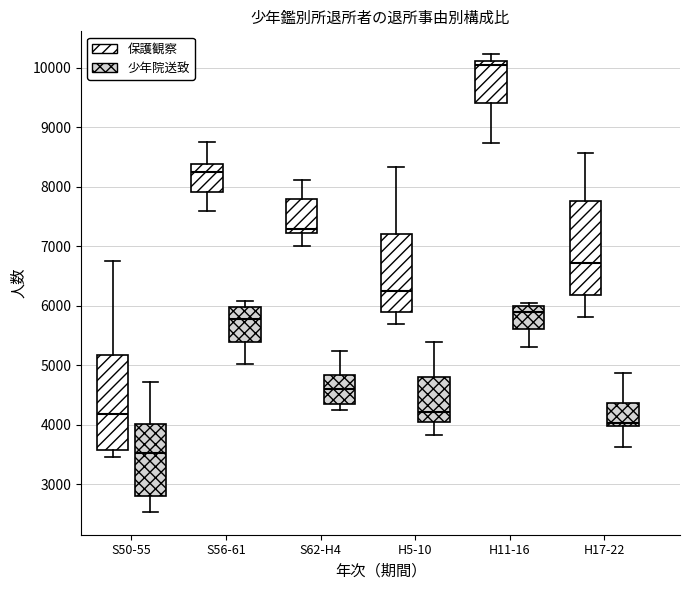

Reading left to right, read every box against the y-axis: the position of its median line, the range the box covers, and the ends of its whiskers. The values are not printed on the chart, so give them approximately, as read against the axis.

S50-55 (保護観察): median 4200, box 3600 to 5200, whiskers 3500 to 6800
S50-55 (少年院送致): median 3500, box 2800 to 4000, whiskers 2500 to 4700
S56-61 (保護観察): median 8300, box 7900 to 8400, whiskers 7600 to 8800
S56-61 (少年院送致): median 5800, box 5400 to 6000, whiskers 5000 to 6100
S62-H4 (保護観察): median 7300, box 7200 to 7800, whiskers 7000 to 8100
S62-H4 (少年院送致): median 4600, box 4300 to 4800, whiskers 4300 (just below the box's lower edge) to 5200
H5-10 (保護観察): median 6200, box 5900 to 7200, whiskers 5700 to 8300
H5-10 (少年院送致): median 4200, box 4100 to 4800, whiskers 3800 to 5400
H11-16 (保護観察): median 10100 (just below the box's upper edge), box 9400 to 10100, whiskers 8700 to 10200
H11-16 (少年院送致): median 5900, box 5600 to 6000, whiskers 5300 to 6100
H17-22 (保護観察): median 6700, box 6200 to 7800, whiskers 5800 to 8600
H17-22 (少年院送致): median 4000 (just above the box's lower edge), box 4000 to 4400, whiskers 3600 to 4900